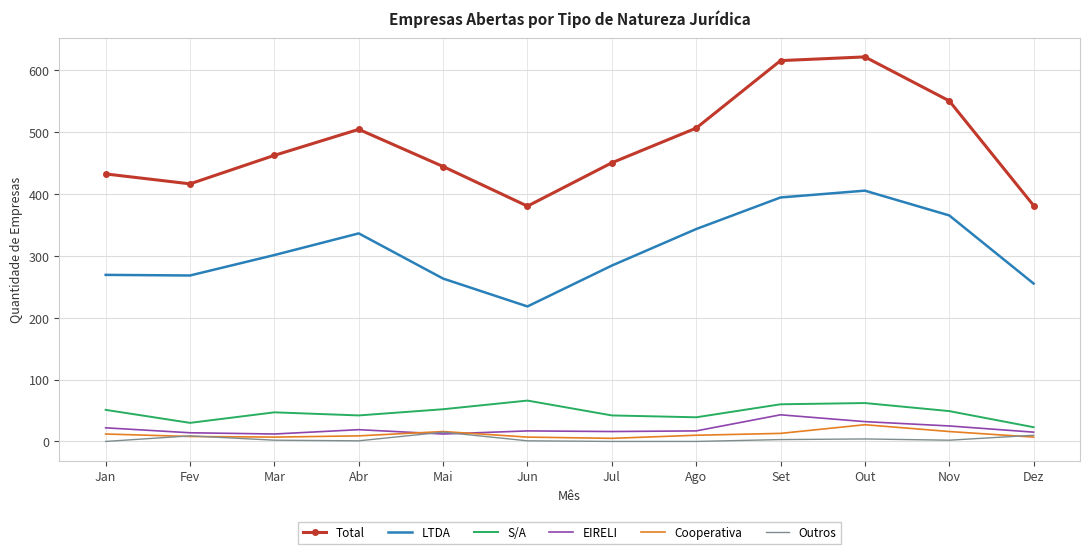

Is the value of EIRELI at Abr greater than the value of Cooperativa at Fev?

Yes